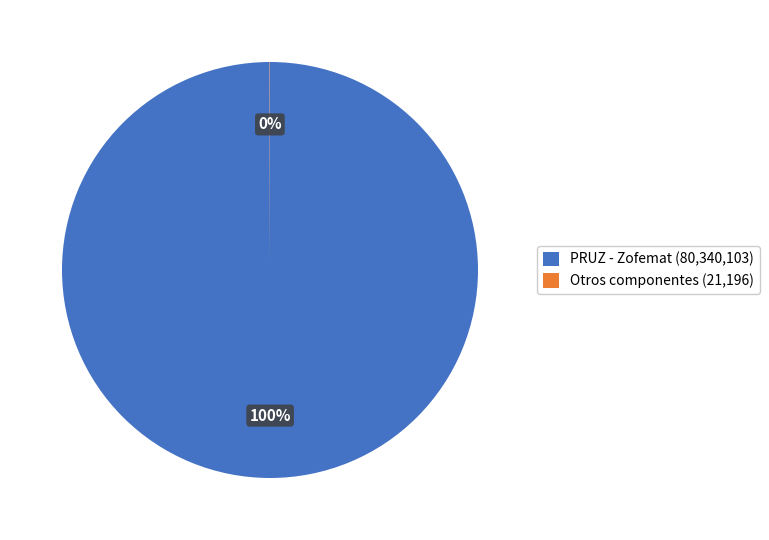

Which slice is the largest?

PRUZ - Zofemat (80,340,103)